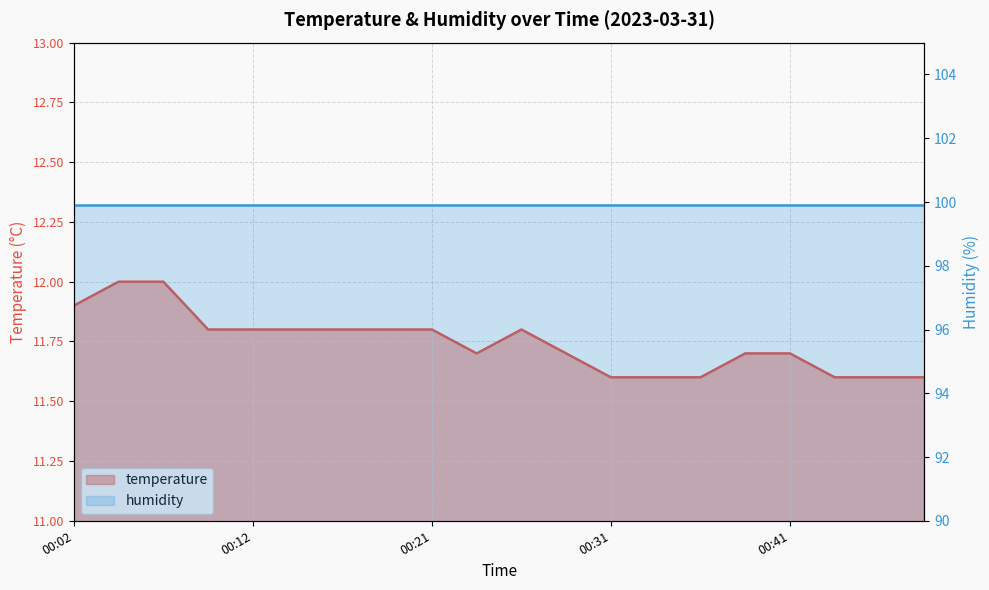

What is the sum of the values at 00:41 and 00:14?

23.5